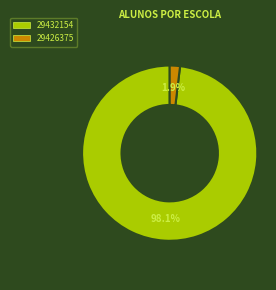

Rank the categories by value from lowest to highest.

29426375, 29432154